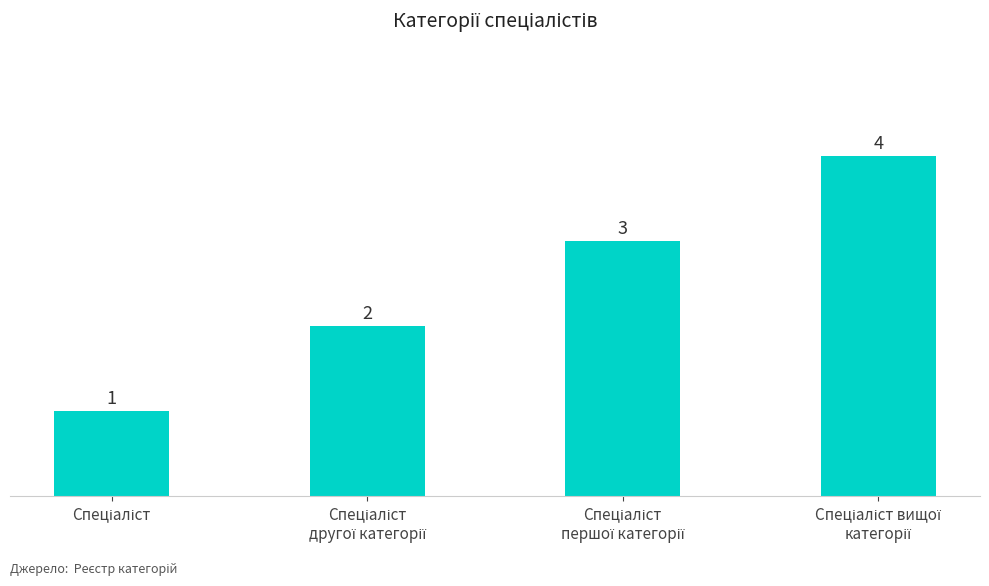

How many values are between 2 and 4?

3